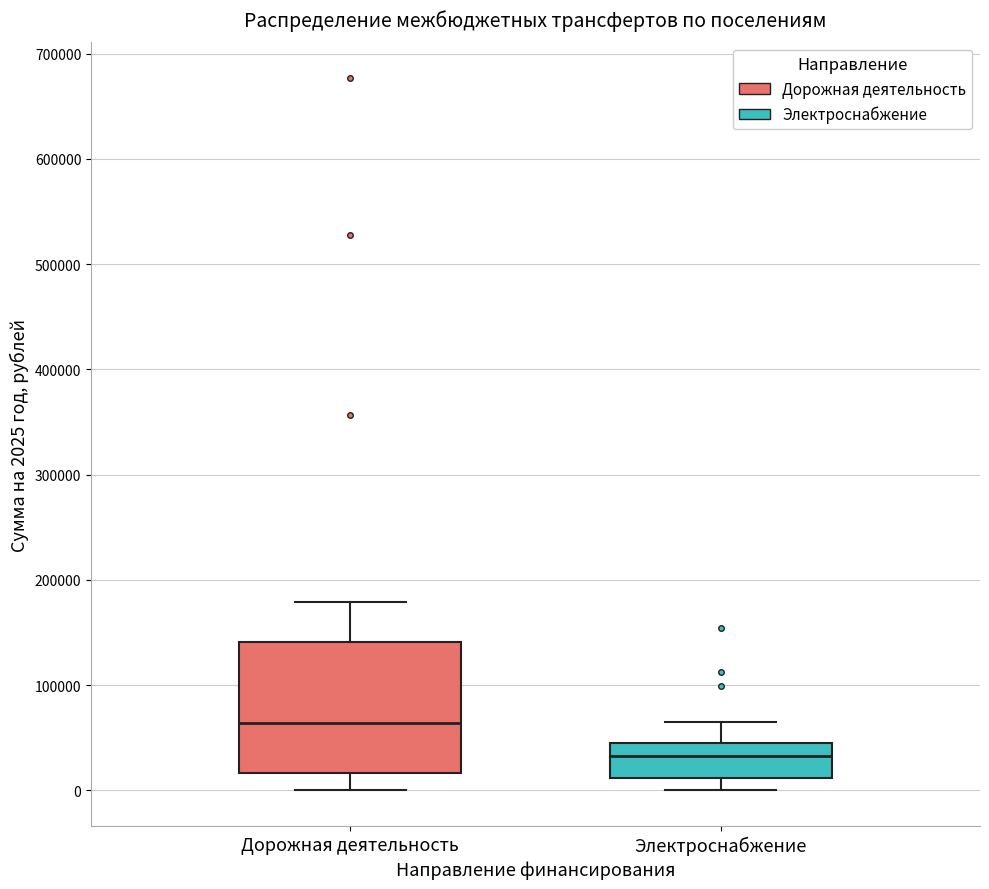

Reading left to right, transcribe this box plot: for each box, give where its median line is, the range the box spans, and where its two whiskers end, as read against the y-axis. The values are not printed on the chart, so give them approximately, as read against the axis.

Дорожная деятельность: median 60000, box 20000 to 140000, whiskers 0 to 180000
Электроснабжение: median 30000, box 10000 to 50000, whiskers 0 to 70000